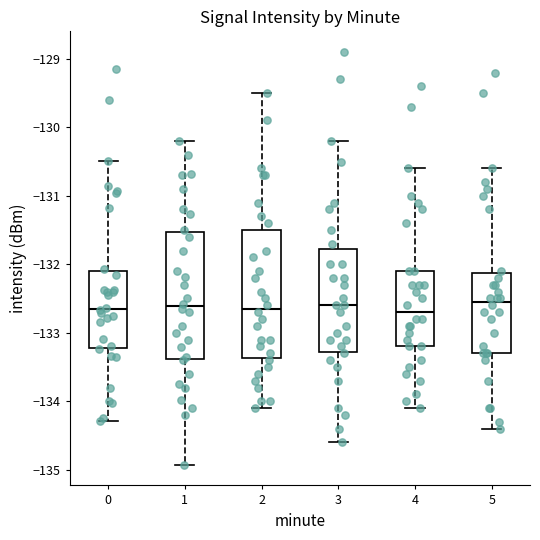

Reading left to right, read every box against the y-axis: the position of its median line, the range the box covers, and the ends of its whiskers. The values are not printed on the chart, so give them approximately, as read against the axis.

0: median -132.6, box -133.2 to -132.1, whiskers -134.3 to -130.5
1: median -132.6, box -133.4 to -131.5, whiskers -134.9 to -130.2
2: median -132.6, box -133.4 to -131.5, whiskers -134.1 to -129.5
3: median -132.6, box -133.3 to -131.8, whiskers -134.6 to -130.2
4: median -132.7, box -133.2 to -132.1, whiskers -134.1 to -130.6
5: median -132.5, box -133.3 to -132.1, whiskers -134.4 to -130.6